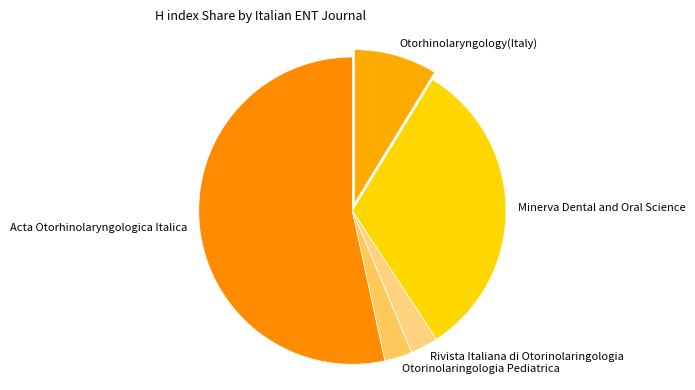

Is it true that Rivista Italiana di Otorinolaringologia is 3% of the pie?

True